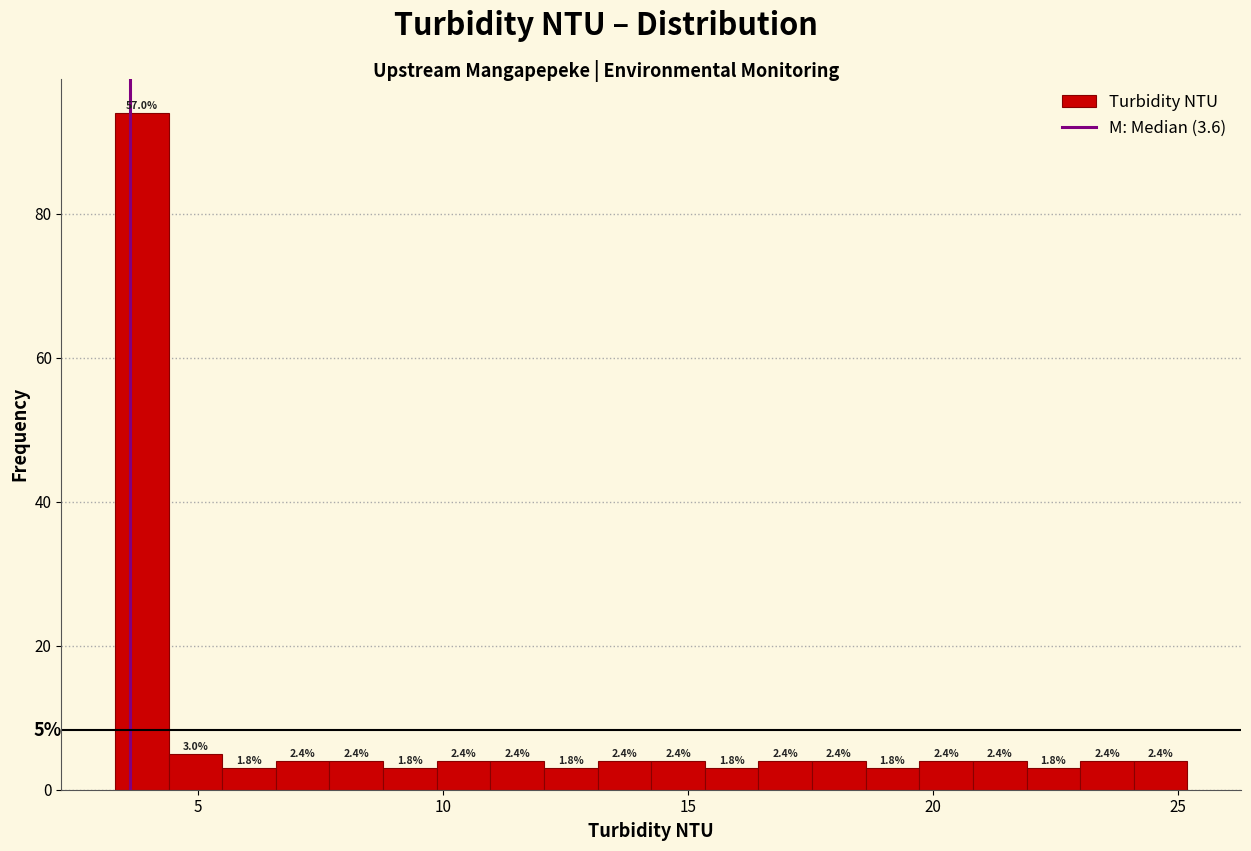

Around what value on the x-axis is the tallest bar? Give the approximate position of its centre, as read against the axis.

4.0